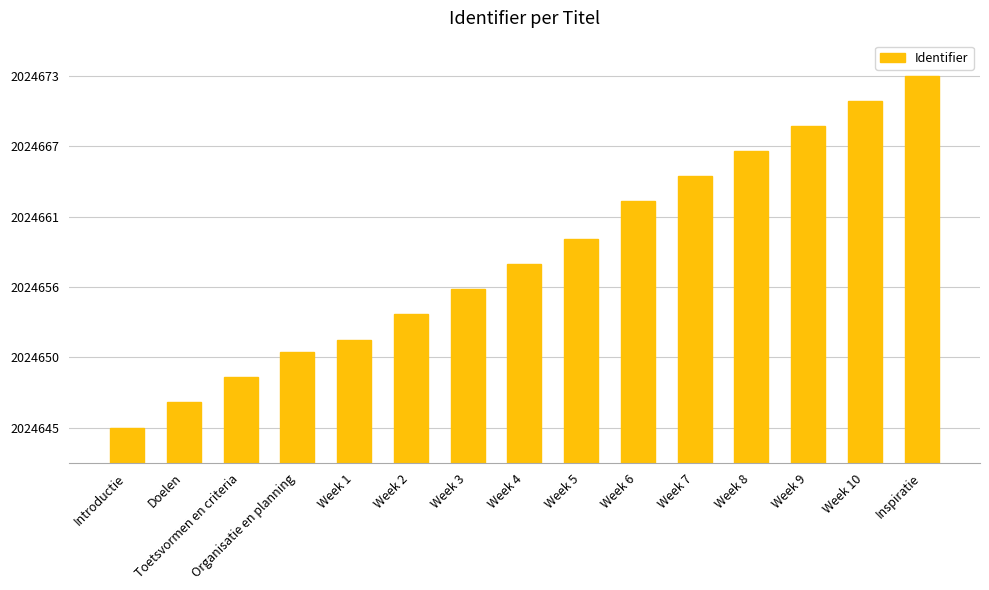

Are the bars horizontal?

No